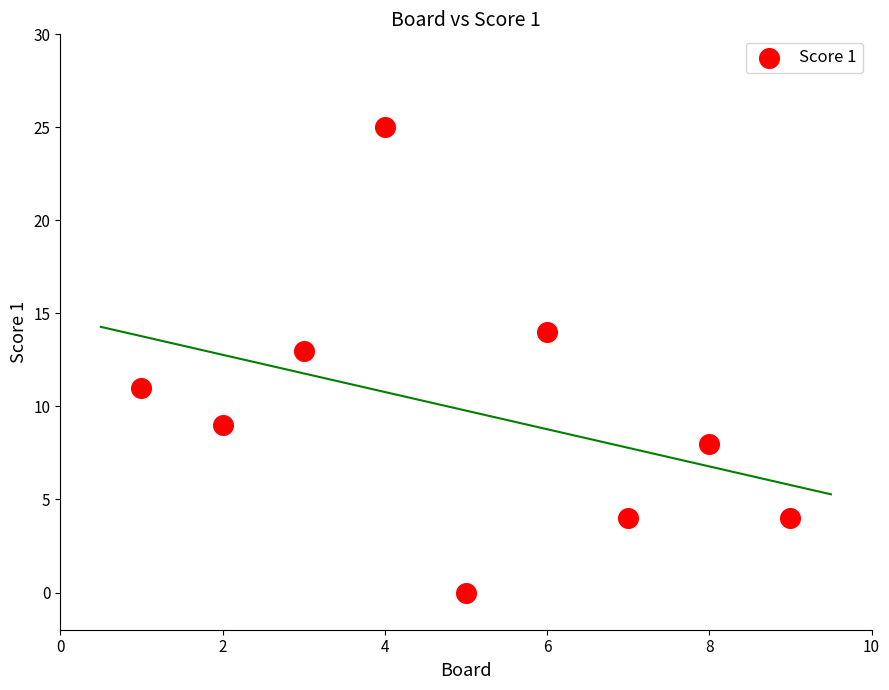

What is the average Y value?

10